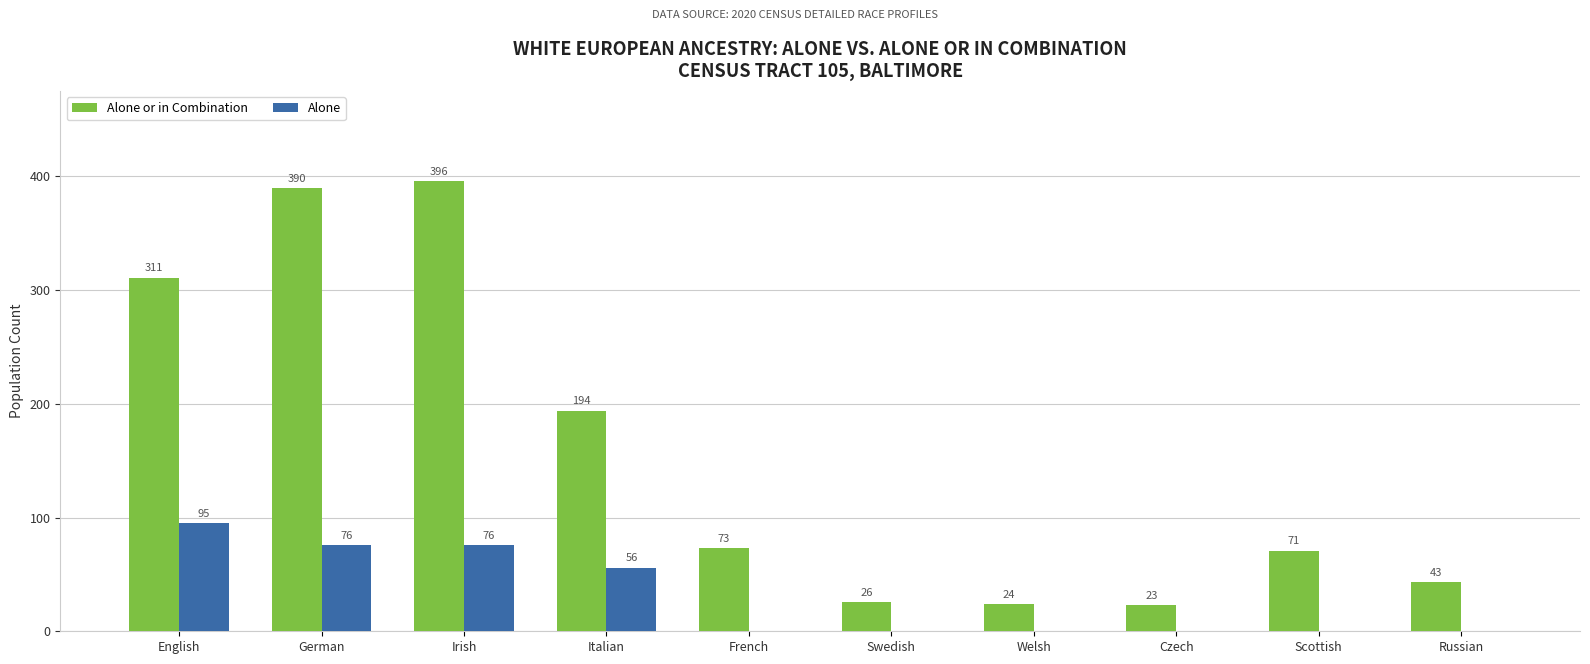

What is the total value across all series at Czech?

23